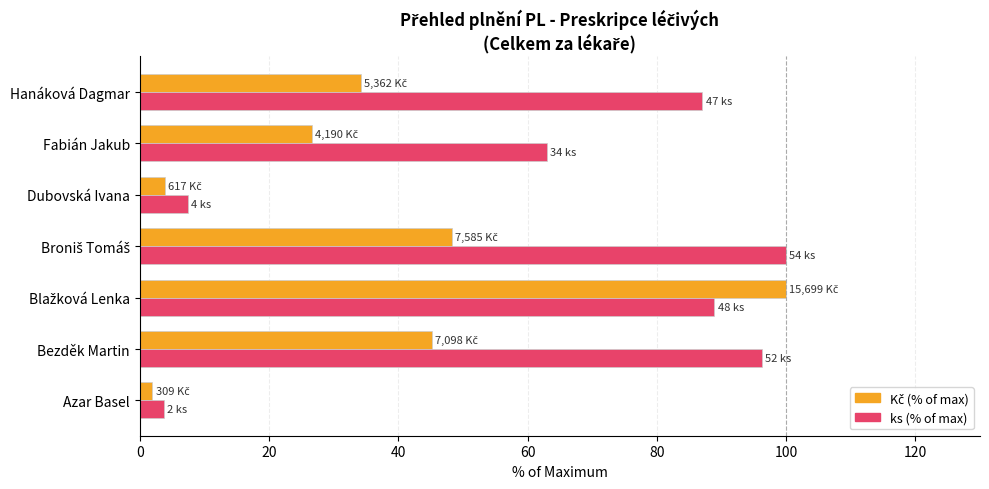

What is the greatest value displayed?

100.0